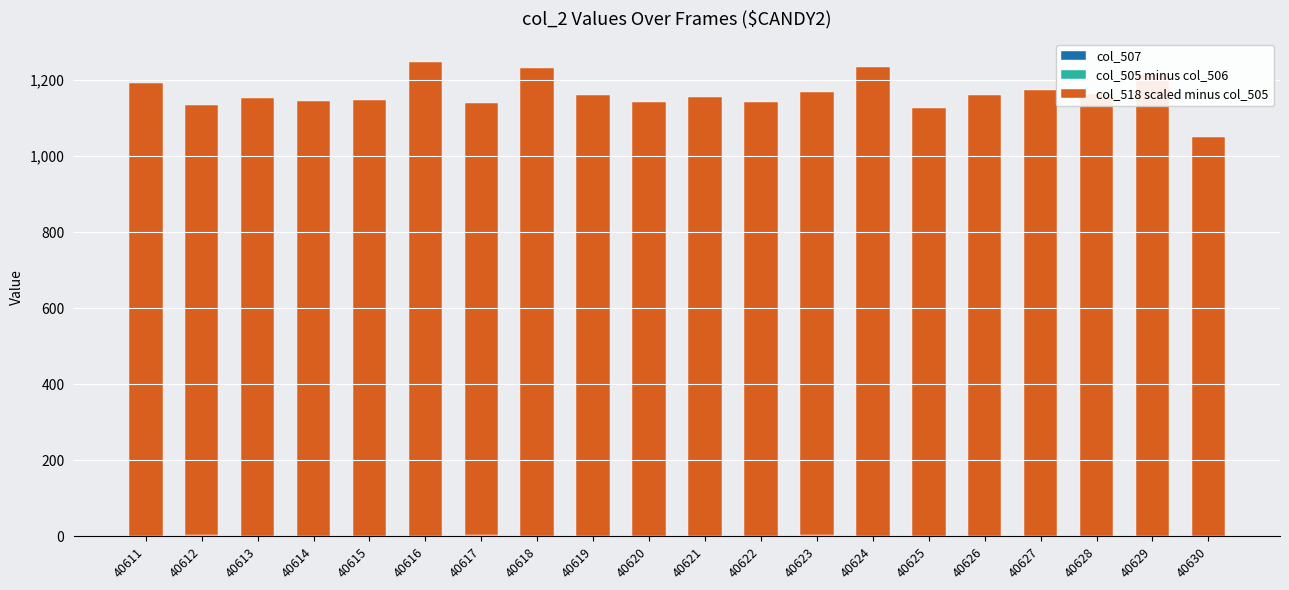

How many data points does each series have?

20